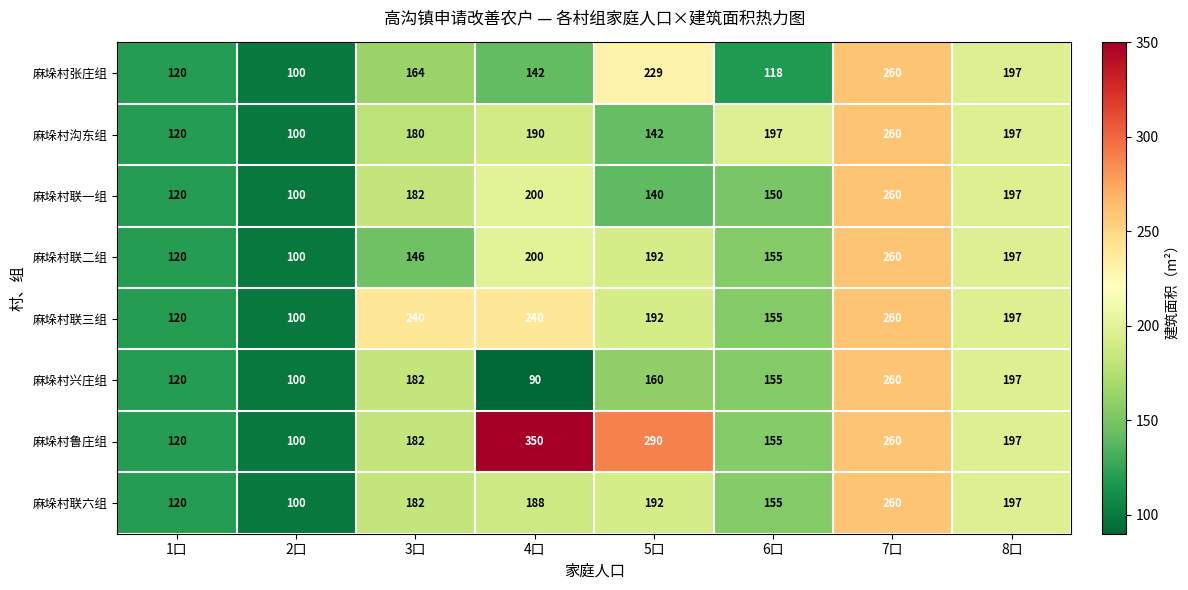

What is the sum of all 麻垛村联一组 values?

1349